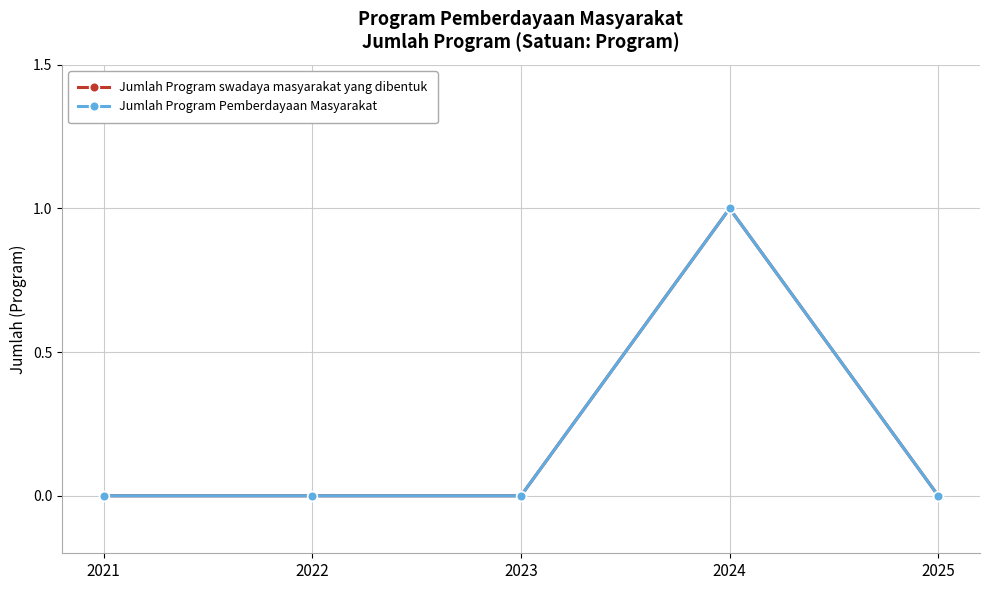

The Jumlah Program Pemberdayaan Masyarakat series shows 1 at 2021. True or false?

False